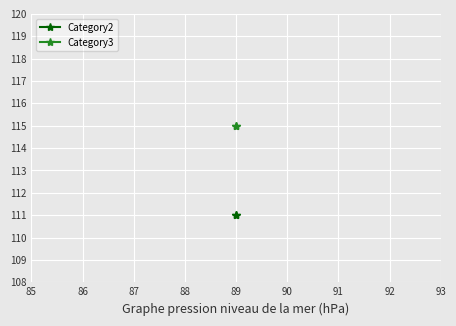

The Category2 series shows 41 at 89. True or false?

False